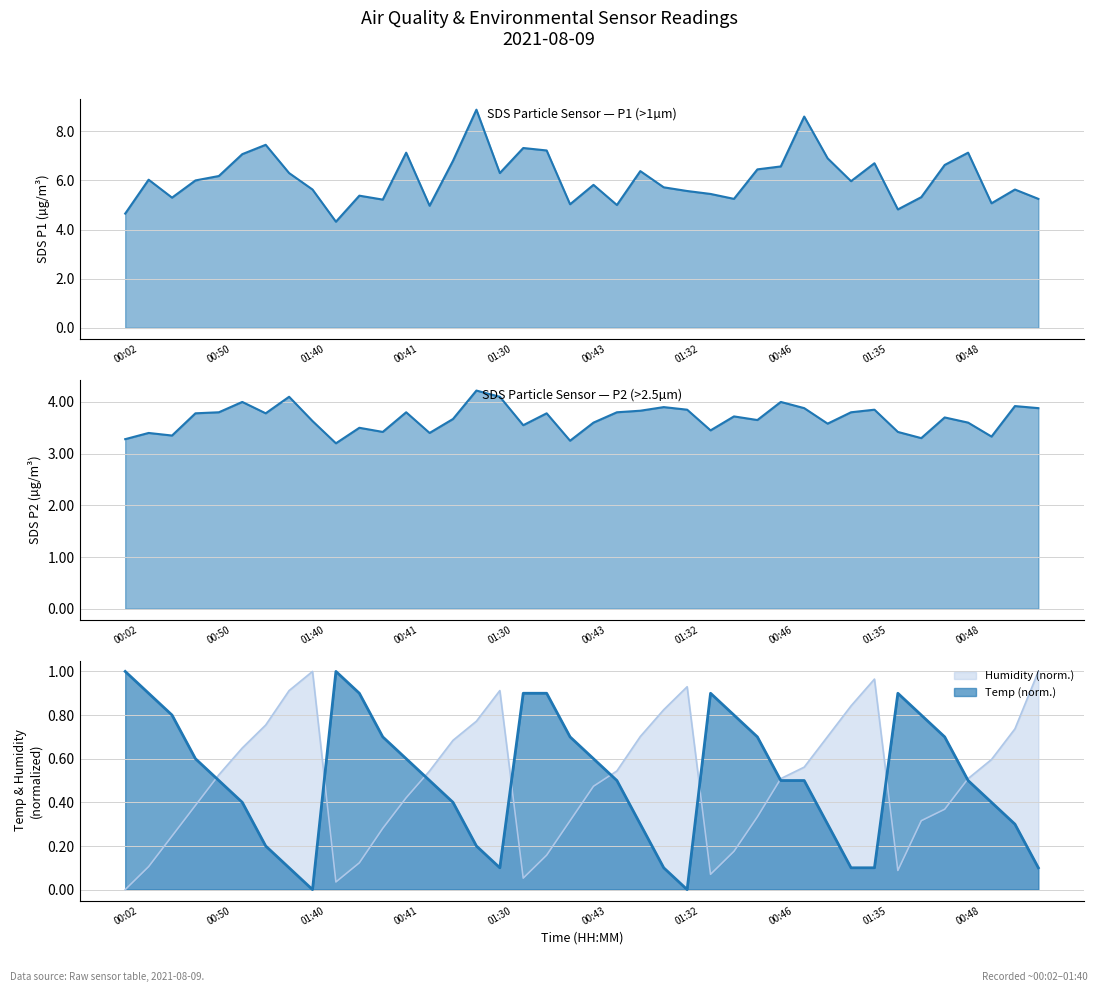

Reading left to right, transcribe all the data shown in this chart.

SDS_P1: 00:02=4.7	00:14=6.0	00:26=5.3	00:38=6.0	00:50=6.2	01:03=7.1	01:16=7.5	01:27=6.3	01:40=5.6	00:04=4.3	00:16=5.4	00:29=5.2	00:41=7.1	00:53=5.0	01:05=6.8	01:19=8.9	01:30=6.3	00:07=7.3	00:19=7.2	00:31=5.0	00:43=5.8	00:55=5.0	01:08=6.4	01:22=5.7	01:32=5.6	00:09=5.5	00:21=5.2	00:33=6.5	00:46=6.6	00:58=8.6	01:11=6.9	01:25=6.0	01:35=6.7	00:12=4.8	00:24=5.3	00:36=6.6	00:48=7.1	01:00=5.1	01:14=5.6	01:37=5.2
SDS_P2: 00:02=3.3	00:14=3.4	00:26=3.4	00:38=3.8	00:50=3.8	01:03=4.0	01:16=3.8	01:27=4.1	01:40=3.6	00:04=3.2	00:16=3.5	00:29=3.4	00:41=3.8	00:53=3.4	01:05=3.7	01:19=4.2	01:30=4.1	00:07=3.5	00:19=3.8	00:31=3.2	00:43=3.6	00:55=3.8	01:08=3.8	01:22=3.9	01:32=3.9	00:09=3.5	00:21=3.7	00:33=3.6	00:46=4.0	00:58=3.9	01:11=3.6	01:25=3.8	01:35=3.9	00:12=3.4	00:24=3.3	00:36=3.7	00:48=3.6	01:00=3.3	01:14=3.9	01:37=3.9
Temp: 00:02=1.0	00:14=0.9	00:26=0.8	00:38=0.6	00:50=0.5	01:03=0.4	01:16=0.2	01:27=0.1	01:40=0.0	00:04=1.0	00:16=0.9	00:29=0.7	00:41=0.6	00:53=0.5	01:05=0.4	01:19=0.2	01:30=0.1	00:07=0.9	00:19=0.9	00:31=0.7	00:43=0.6	00:55=0.5	01:08=0.3	01:22=0.1	01:32=0.0	00:09=0.9	00:21=0.8	00:33=0.7	00:46=0.5	00:58=0.5	01:11=0.3	01:25=0.1	01:35=0.1	00:12=0.9	00:24=0.8	00:36=0.7	00:48=0.5	01:00=0.4	01:14=0.3	01:37=0.1
Humidity: 00:02=0.0	00:14=0.1	00:26=0.2	00:38=0.4	00:50=0.5	01:03=0.6	01:16=0.8	01:27=0.9	01:40=1.0	00:04=0.0	00:16=0.1	00:29=0.3	00:41=0.4	00:53=0.5	01:05=0.7	01:19=0.8	01:30=0.9	00:07=0.1	00:19=0.2	00:31=0.3	00:43=0.5	00:55=0.5	01:08=0.7	01:22=0.8	01:32=0.9	00:09=0.1	00:21=0.2	00:33=0.3	00:46=0.5	00:58=0.6	01:11=0.7	01:25=0.8	01:35=1.0	00:12=0.1	00:24=0.3	00:36=0.4	00:48=0.5	01:00=0.6	01:14=0.7	01:37=1.0